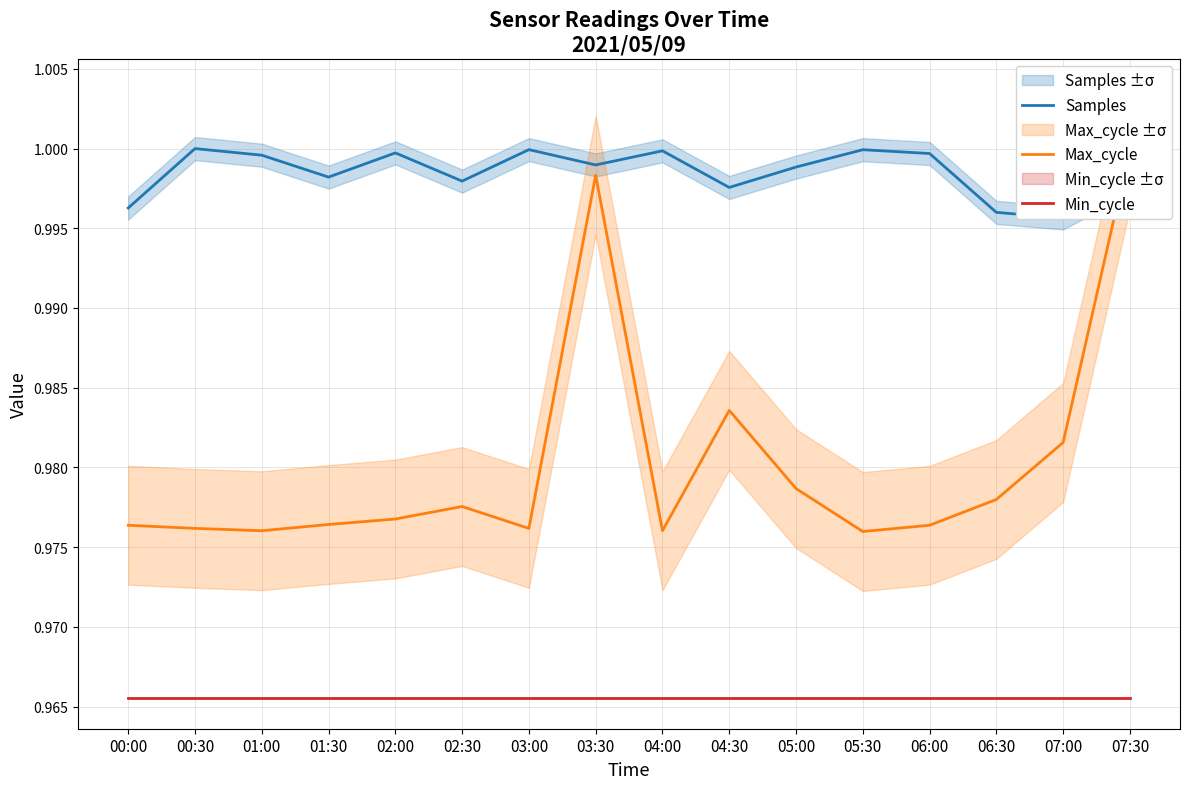

Count the number of categories in the chart.

16